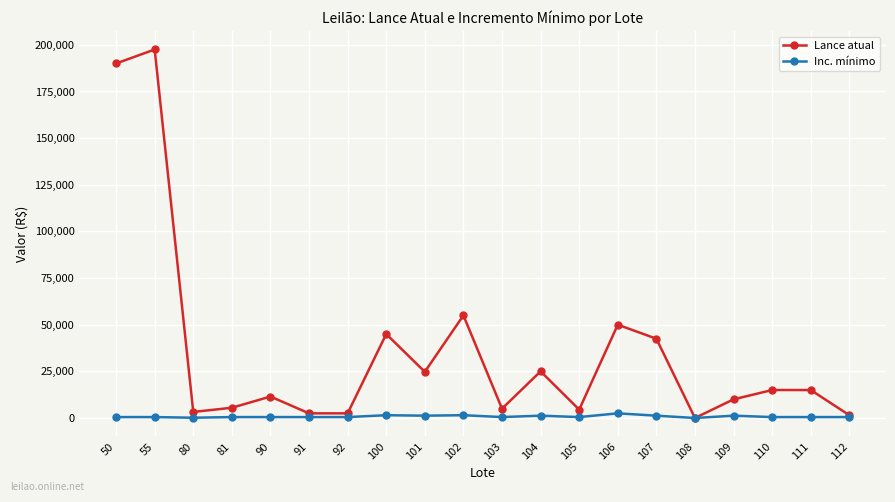

Which series has the largest total across all categories?

Lance atual